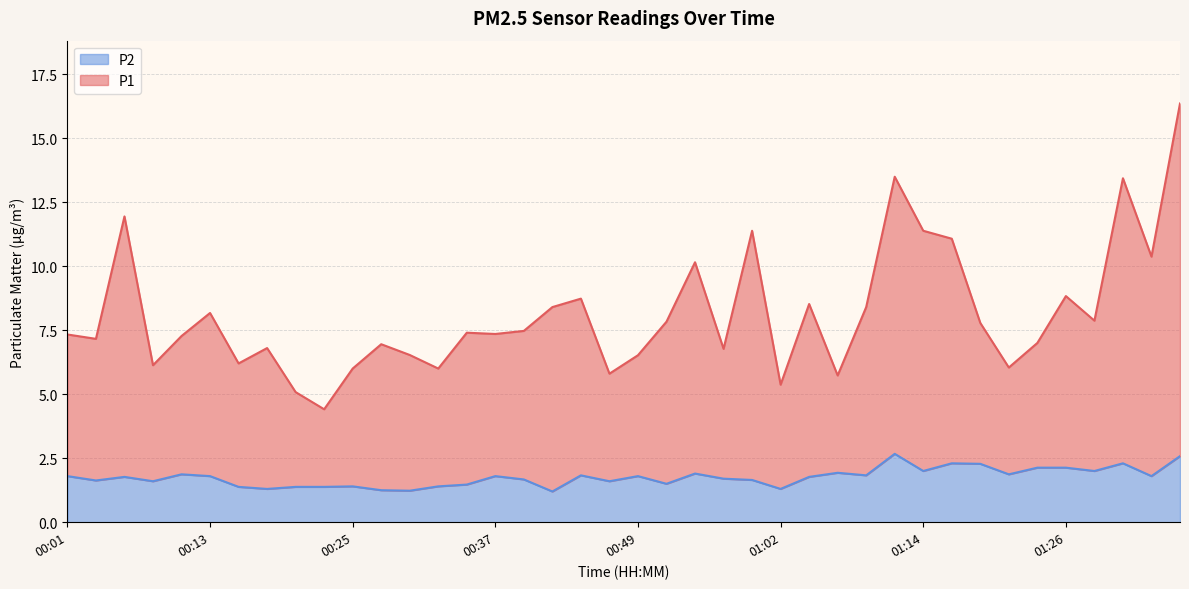

What is the spread (max minus min) of values at 00:11?

5.4